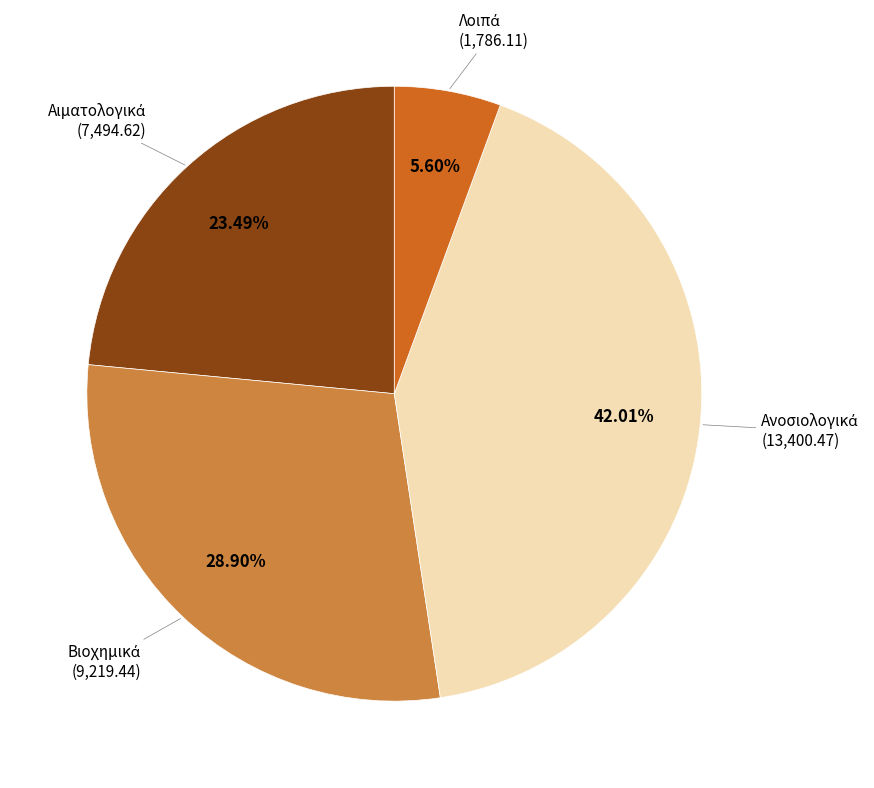

To the nearest percent, what is the average slice percentage?

25%